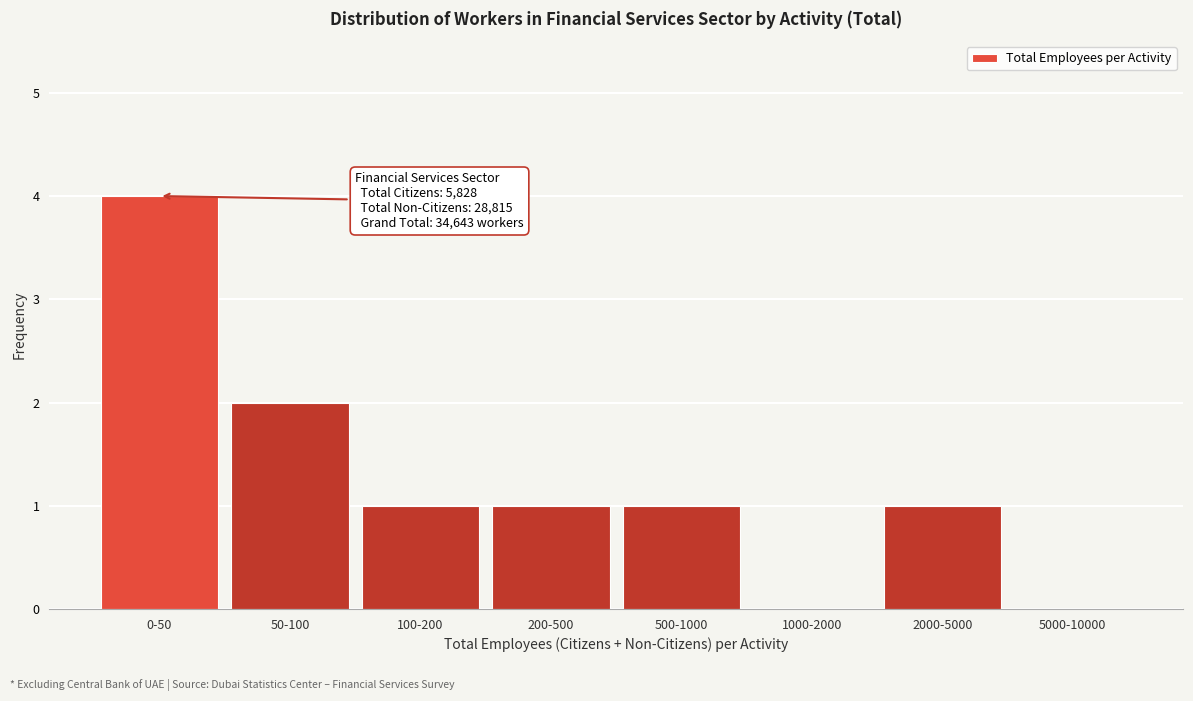

Reading left to right, what are all the values shown in this chart?

0-50=4	50-100=2	100-200=1	200-500=1	500-1000=1	1000-2000=0	2000-5000=1	5000-10000=0